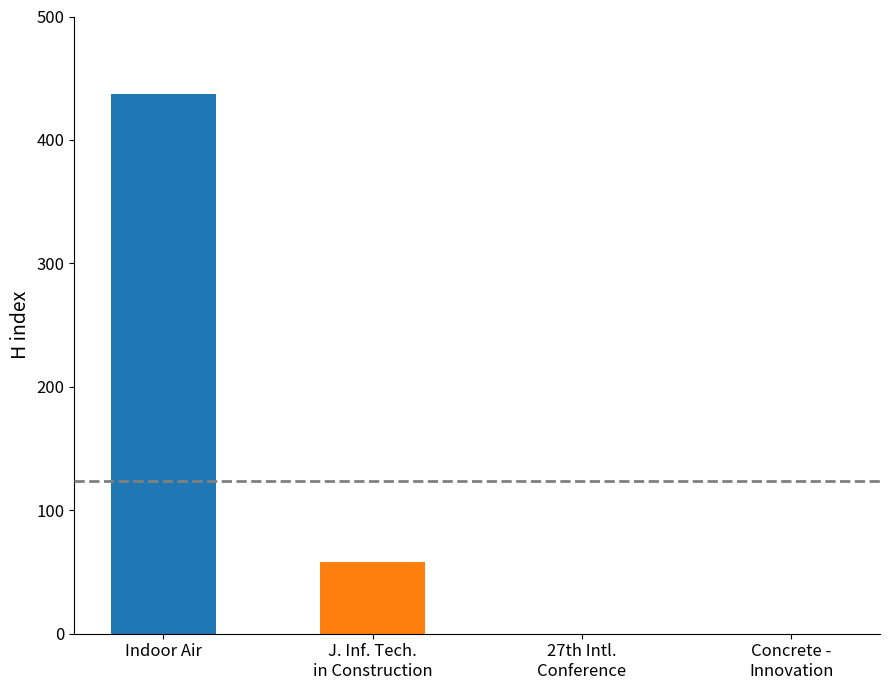

What is the greatest value displayed?

437